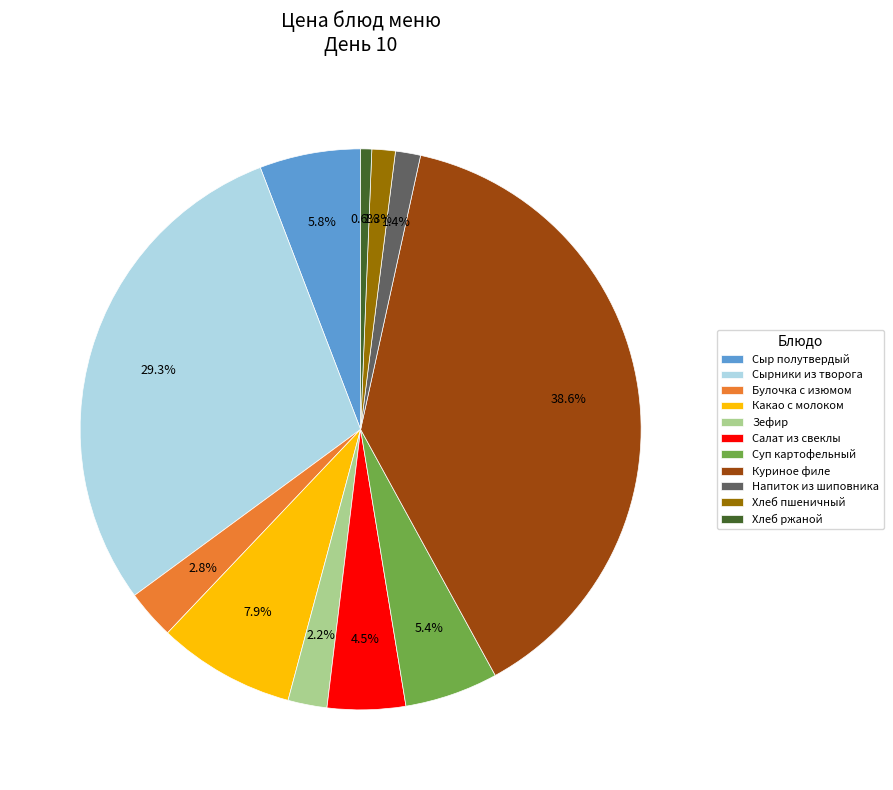

Does Сырники из творога represent more than half of the total?

No